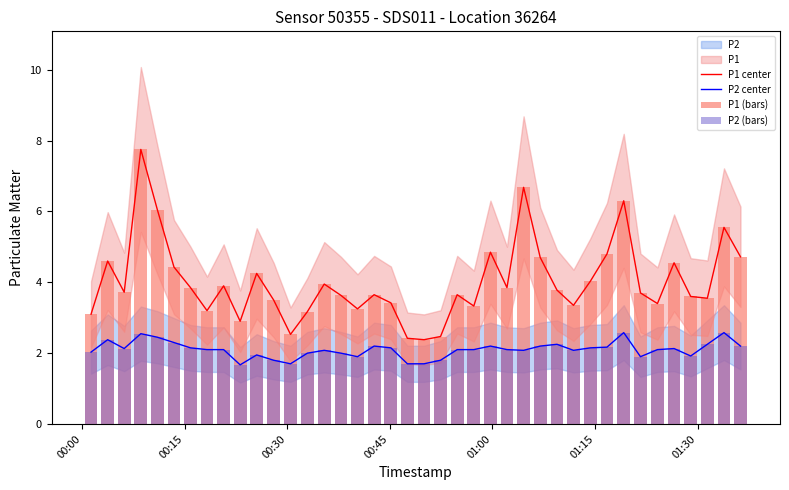

What is the maximum value for P2 center?

2.6